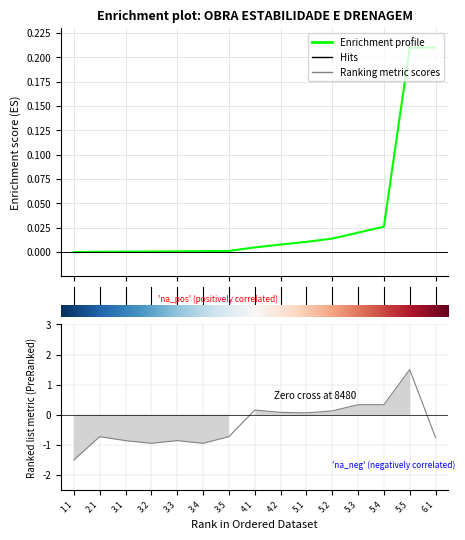

Is this an area chart (filled region under the line)?

No